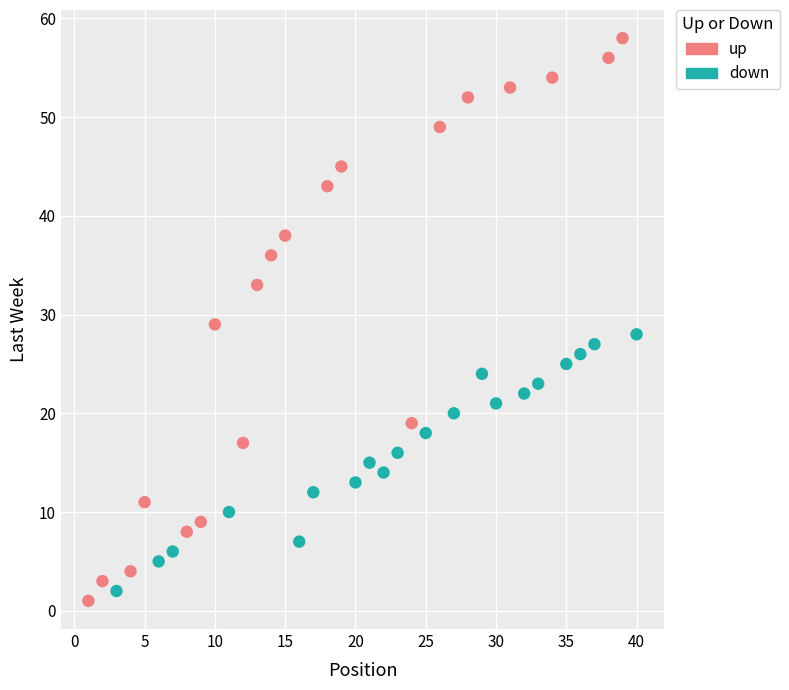

What are all the series names shown in the legend?

up, down